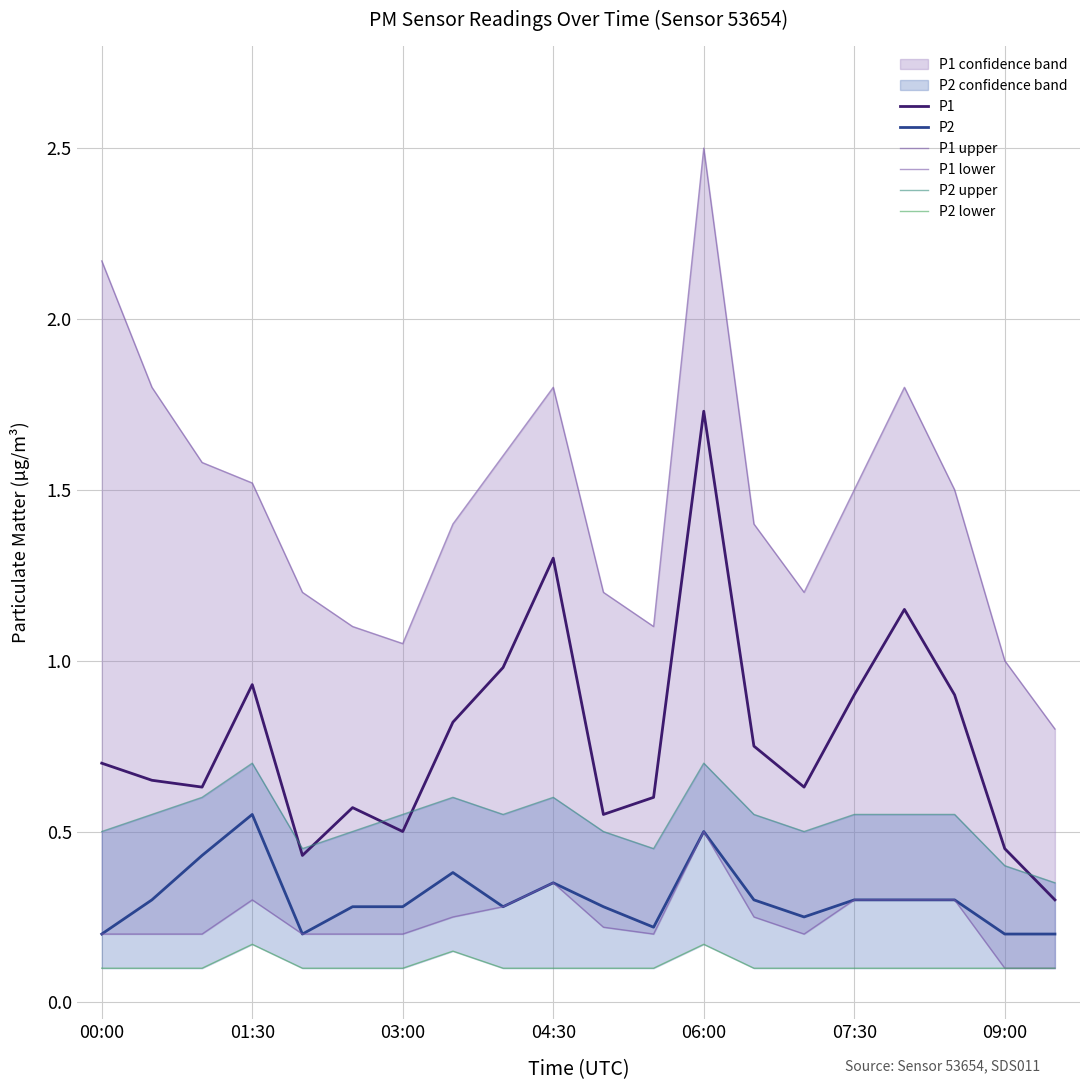

Which series has the largest range (max minus min)?

P1 upper